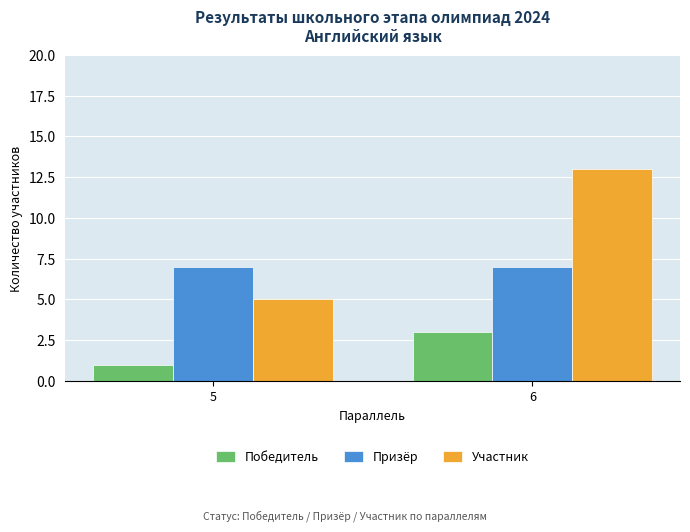

At how many categories does at least one series exceed 1?

2